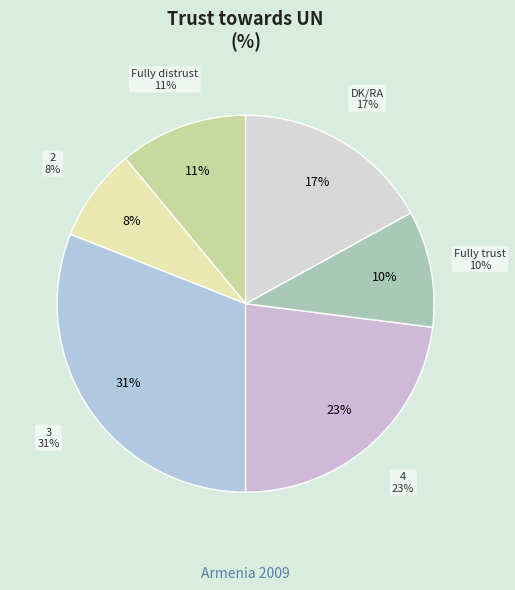

Combined, what portion of the pie is 3 and 2?

39.0%